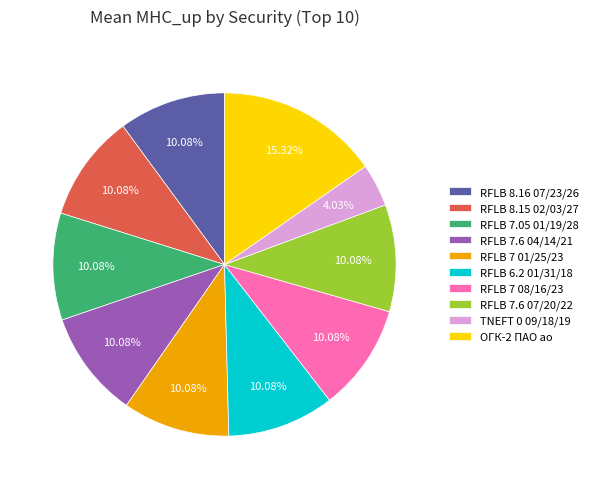

Count the number of slices in the pie.

10